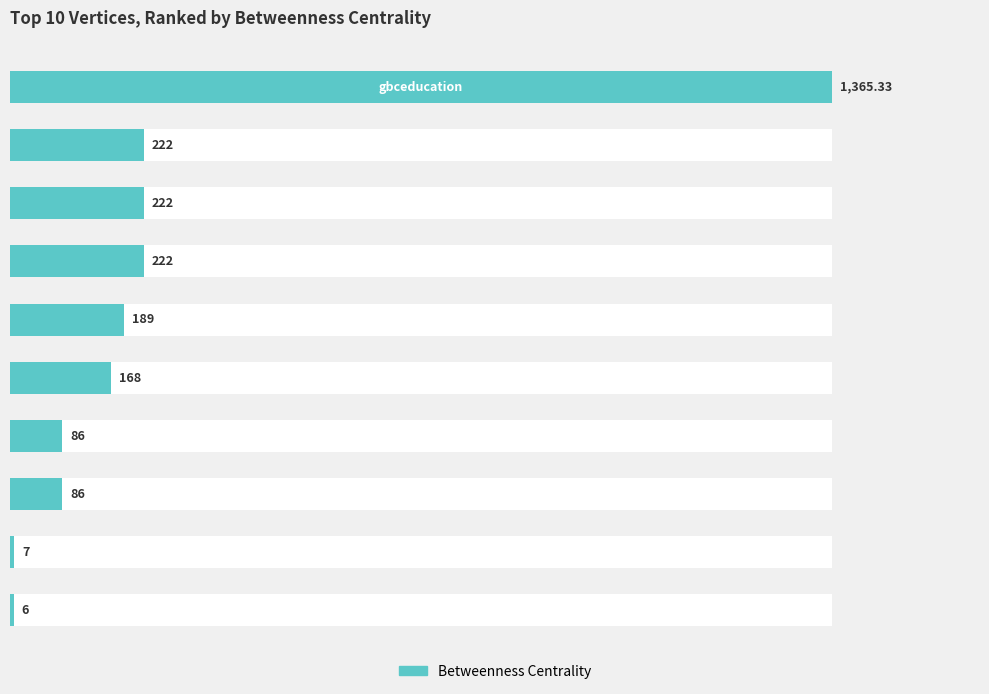

Reading left to right, list all the values displayed in this chart.

0=1365.3	1=222.0	2=222.0	3=222.0	4=189.0	5=168.0	6=86.0	7=86.0	8=7.0	9=6.0